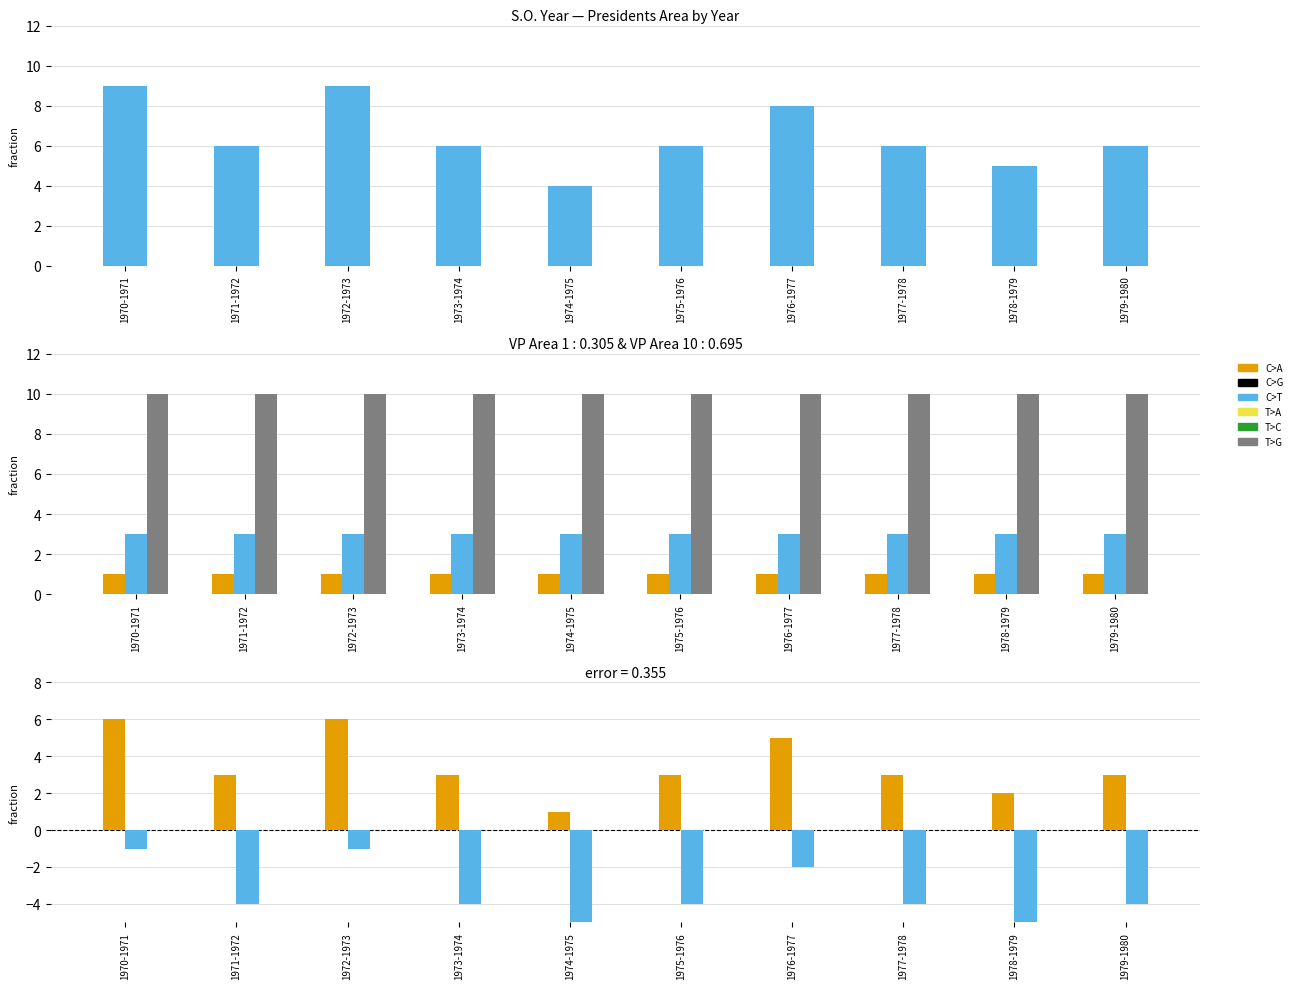

At which category is the sum across all series the highest?

1970-1971